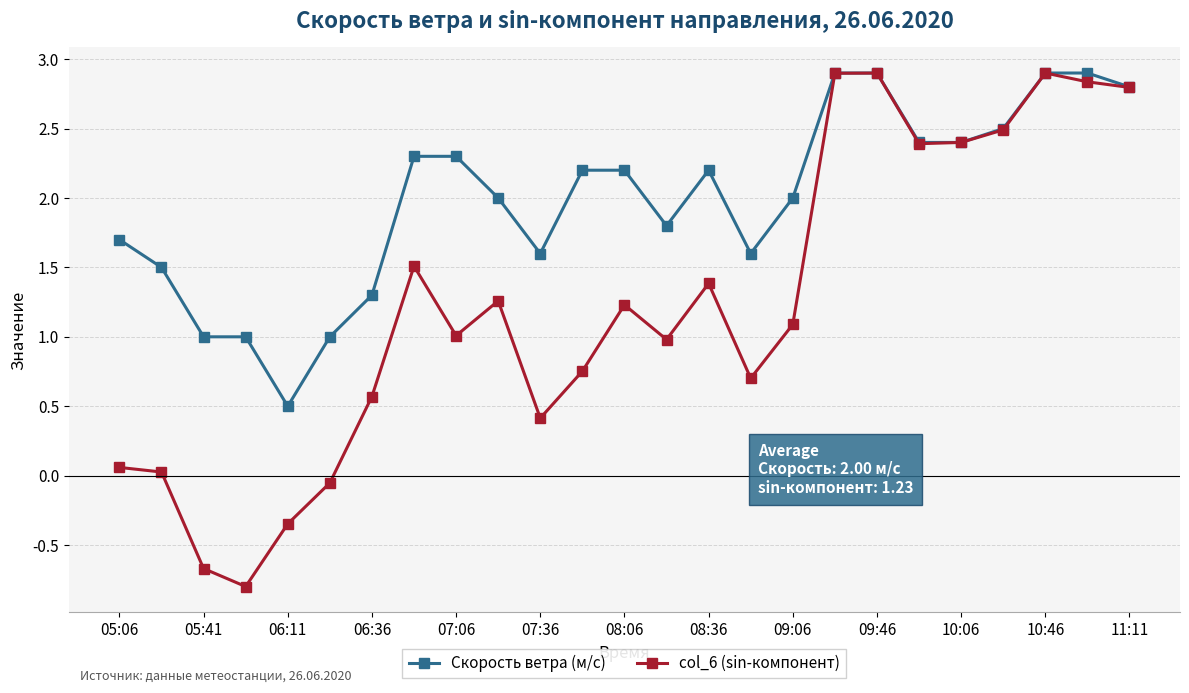

Rank the series by their average value, from lowest to highest.

col_6 (sin-компонент), Скорость ветра (м/с)